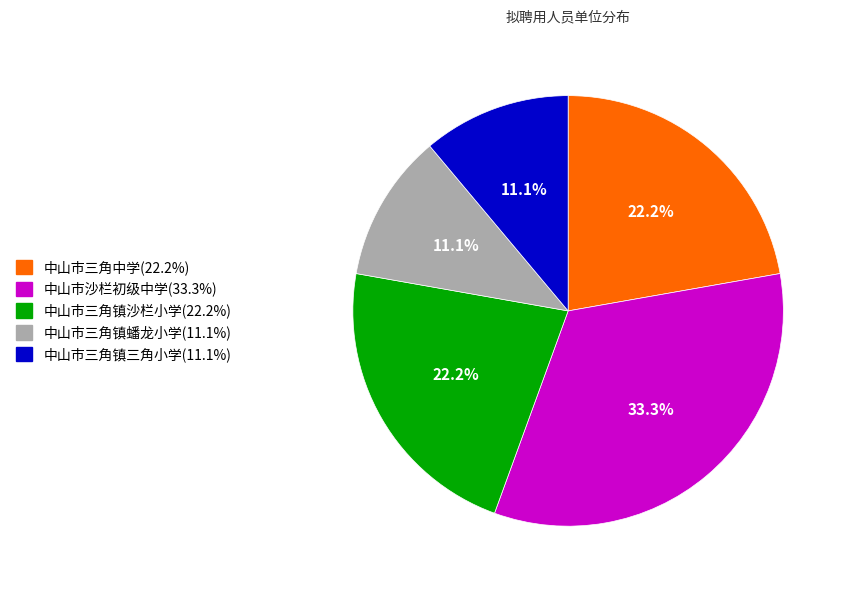

To the nearest percent, what is the difference between the 中山市三角中学 and 中山市三角镇蟠龙小学 slice percentages?

11%